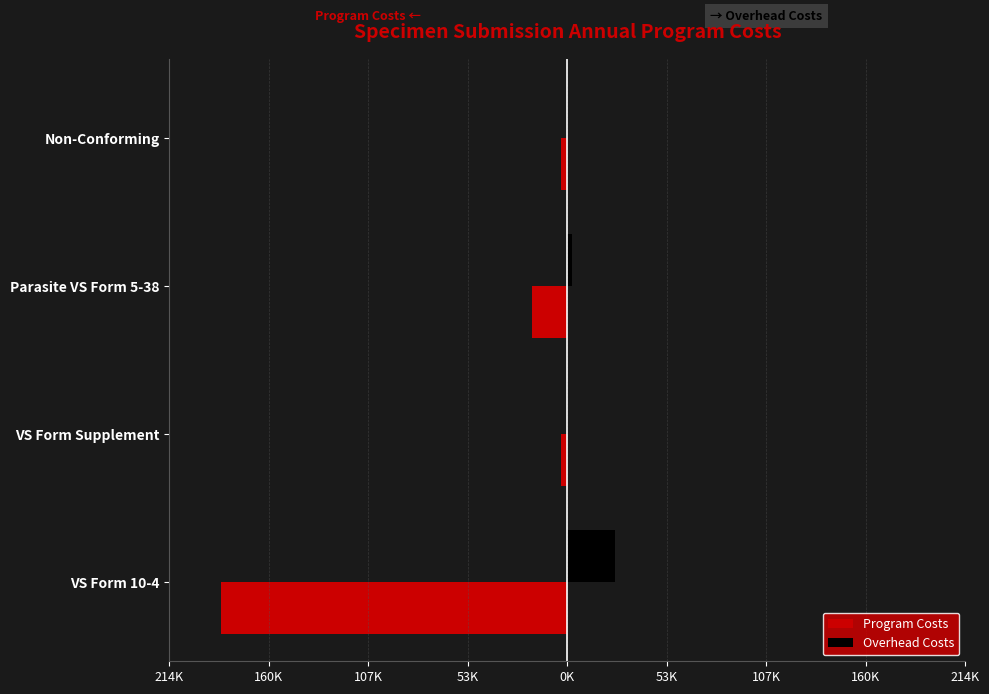

What are all the series names shown in the legend?

Program Costs, Overhead Costs